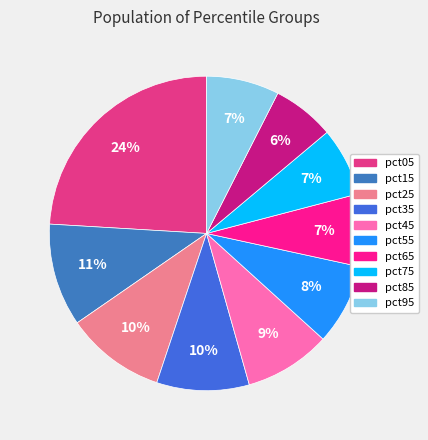

Is it true that pct15 is 16% of the pie?

False